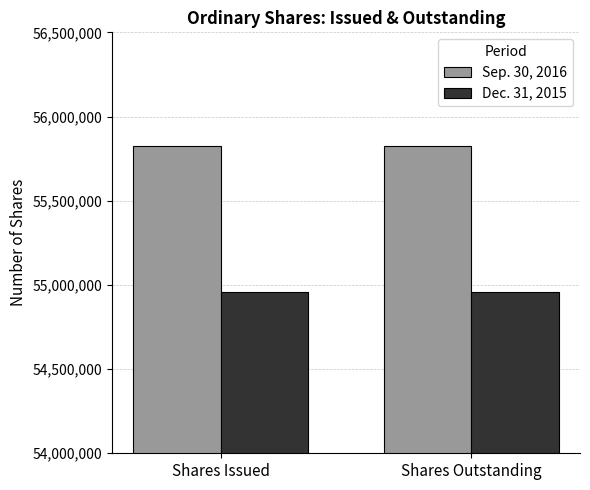

How many data points does each series have?

2